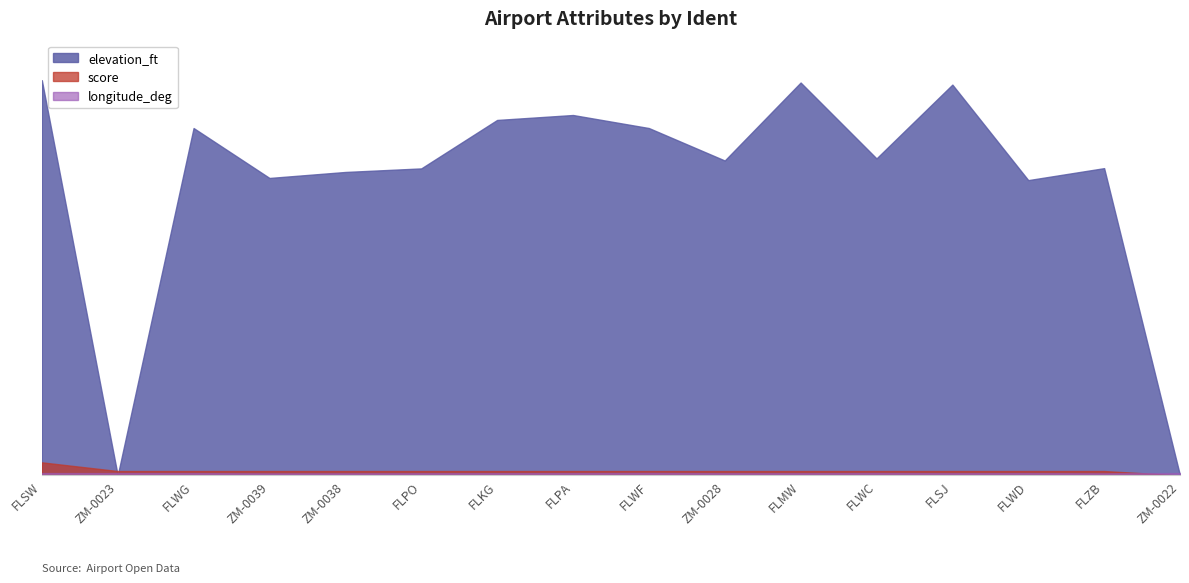

What is the value of the score point at the 11th from the left?

50.0